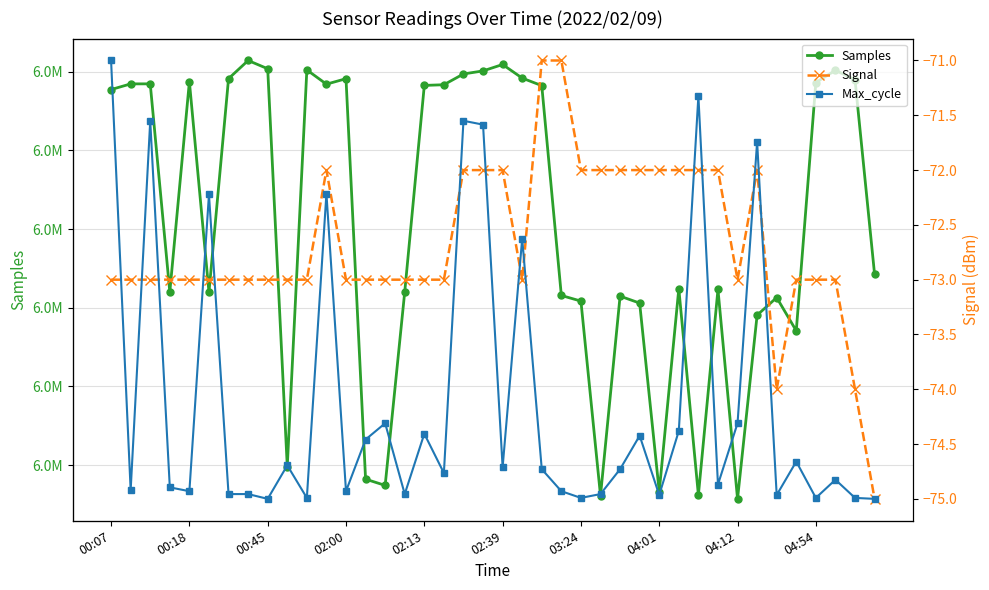

The value of Signal at 23 is -47. True or false?

False